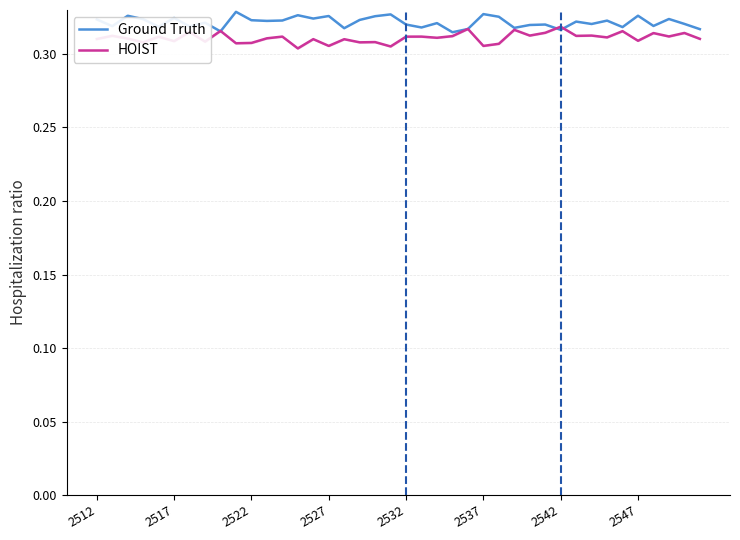

What are all the series names shown in the legend?

Ground Truth, HOIST